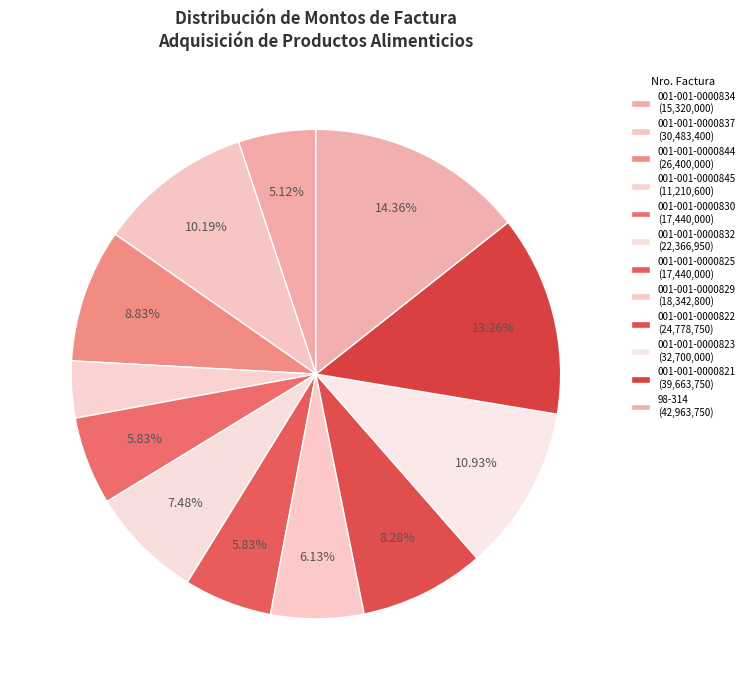

Do 001-001-0000821 and 001-001-0000825 together represent more than half of the pie?

No